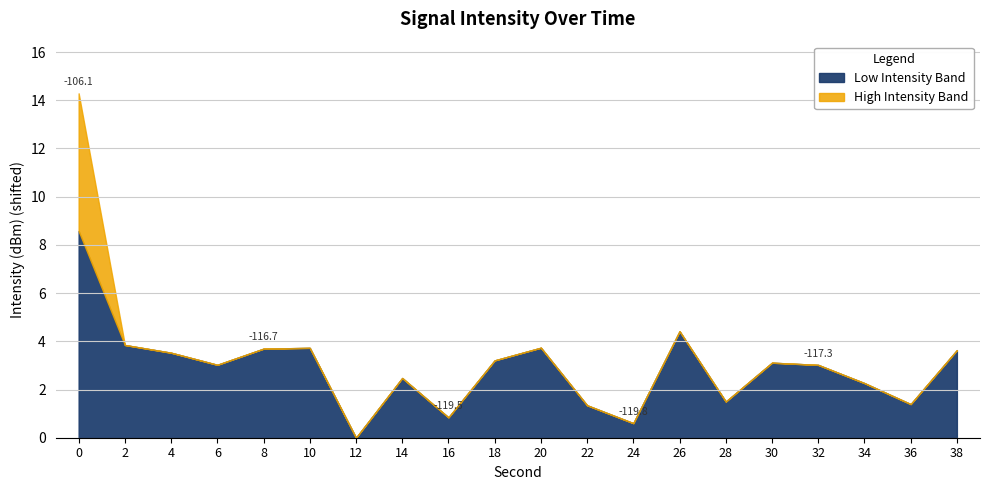

Reading left to right, what are all the values shown in this chart?

-106.1	-116.5	-116.8	-117.3	-116.7	-116.6	-120.4	-117.9	-119.5	-117.2	-116.6	-119.0	-119.8	-116.0	-118.9	-117.3	-117.3	-118.1	-119.0	-116.7